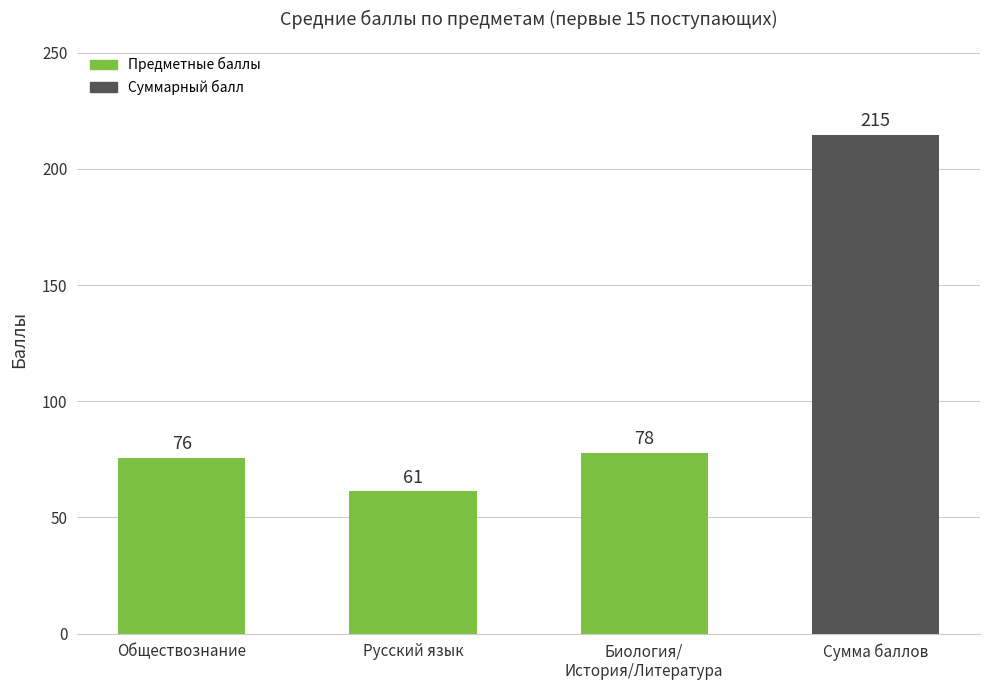

What is the change in value from Обществознание to Сумма баллов?

+139.0